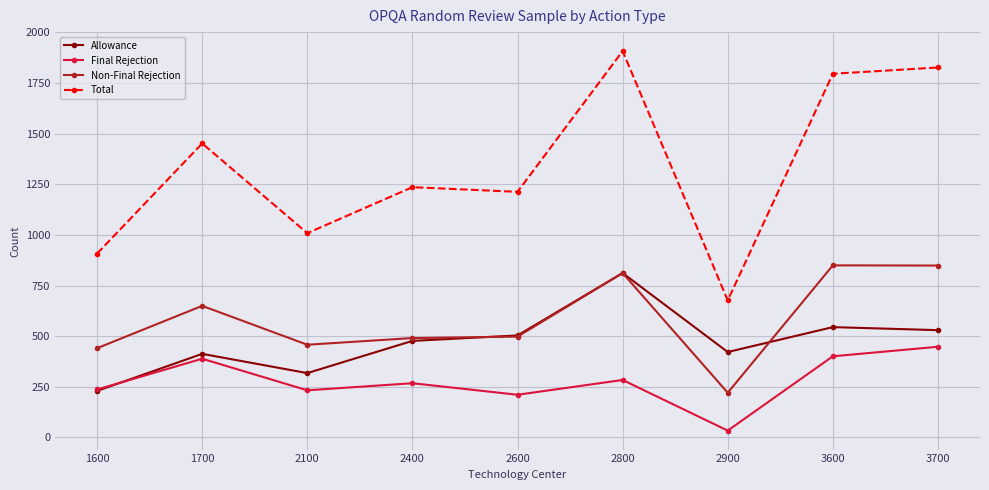

What is the value of the Final Rejection point at the 9th from the left?

448